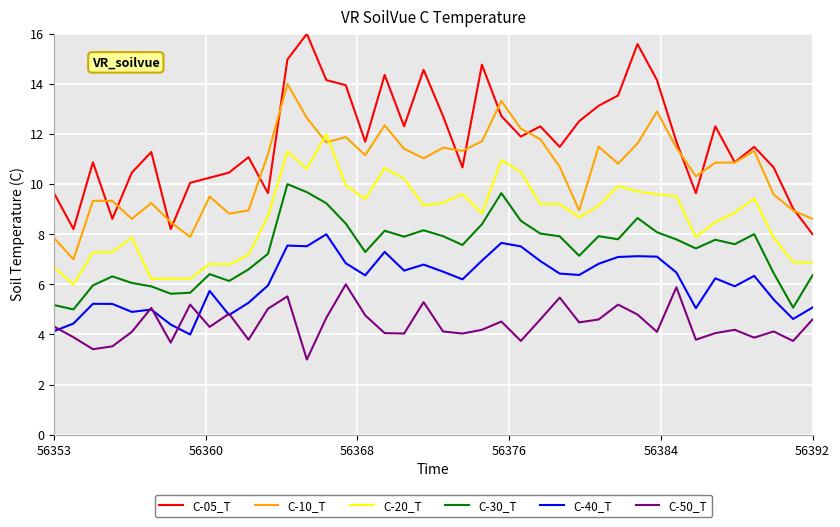

List the series in order of their peak value, highest first.

C-05_T, C-10_T, C-20_T, C-30_T, C-40_T, C-50_T